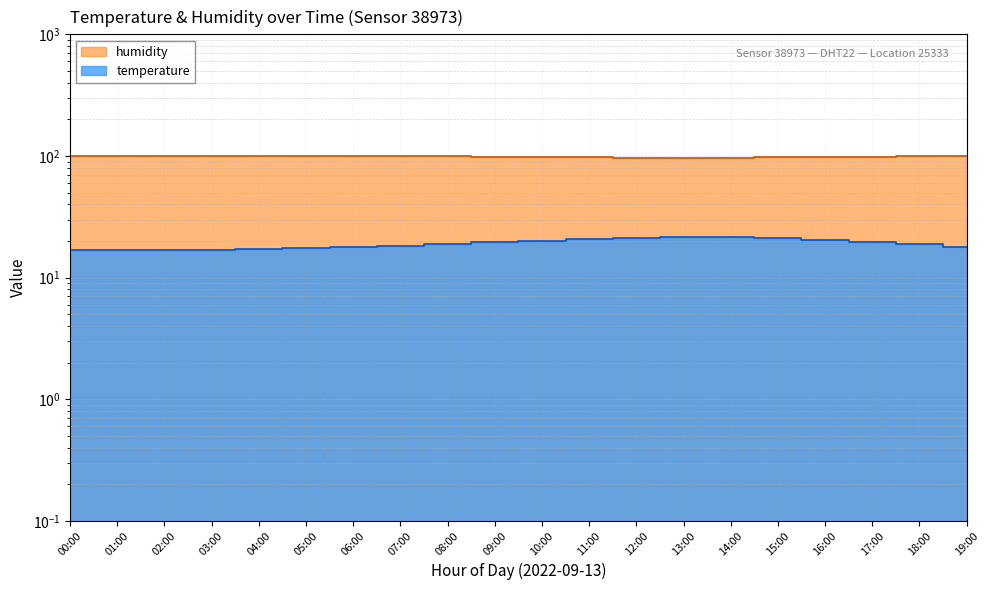

In temperature, how many points are higher than both neighbors (excluding endpoints)?

1